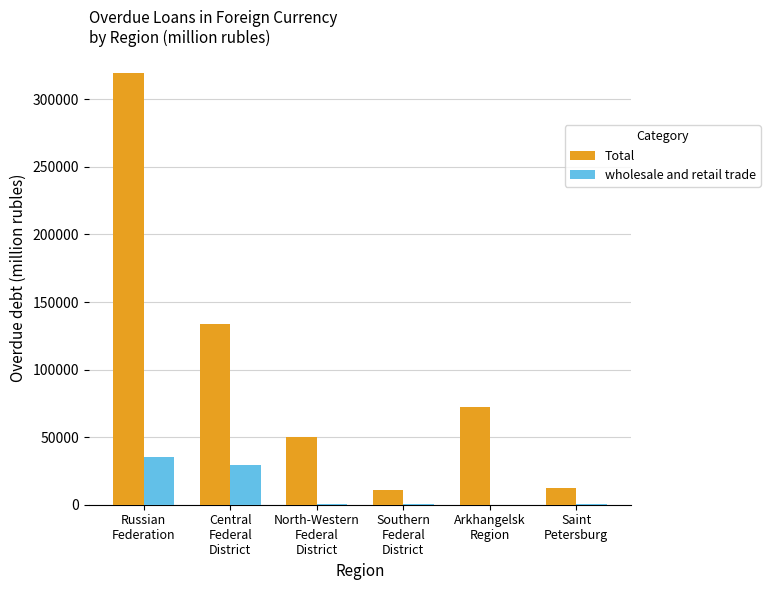

Which series has the largest total across all categories?

Total